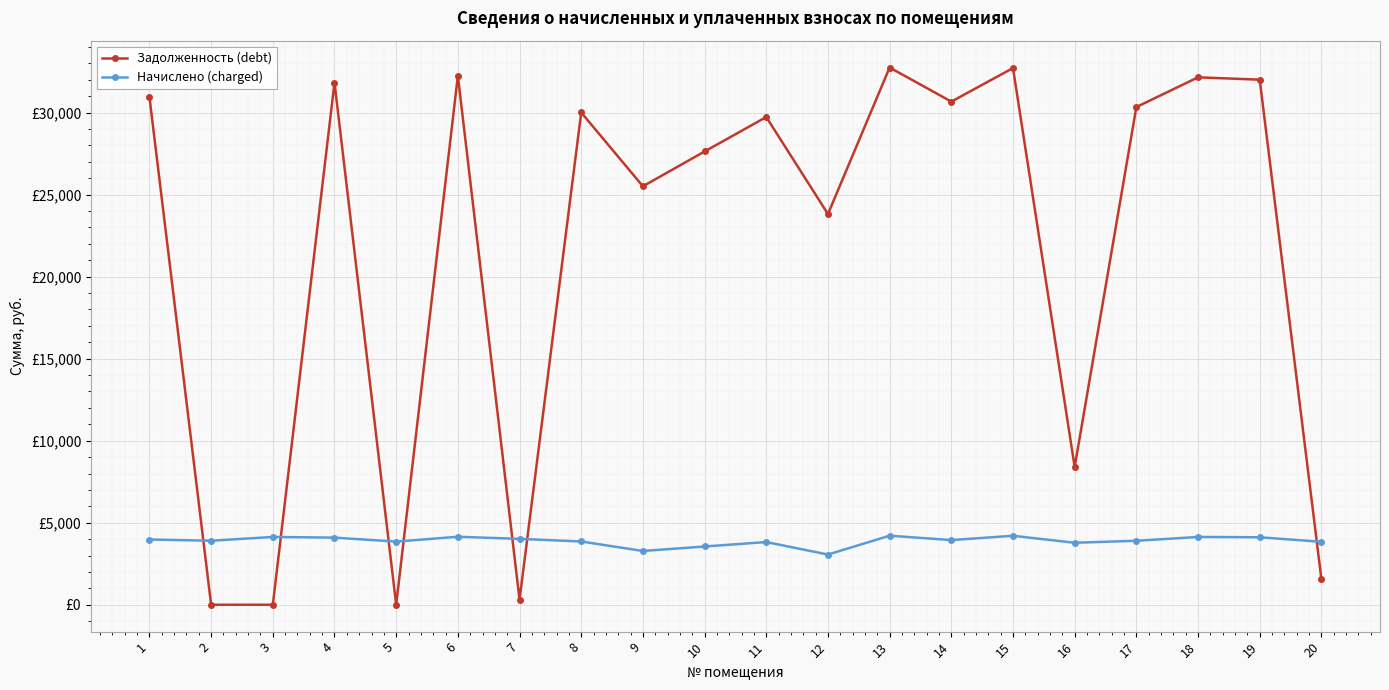

In Задолженность (debt), how many points are lower than both neighbors (excluding endpoints)?

7